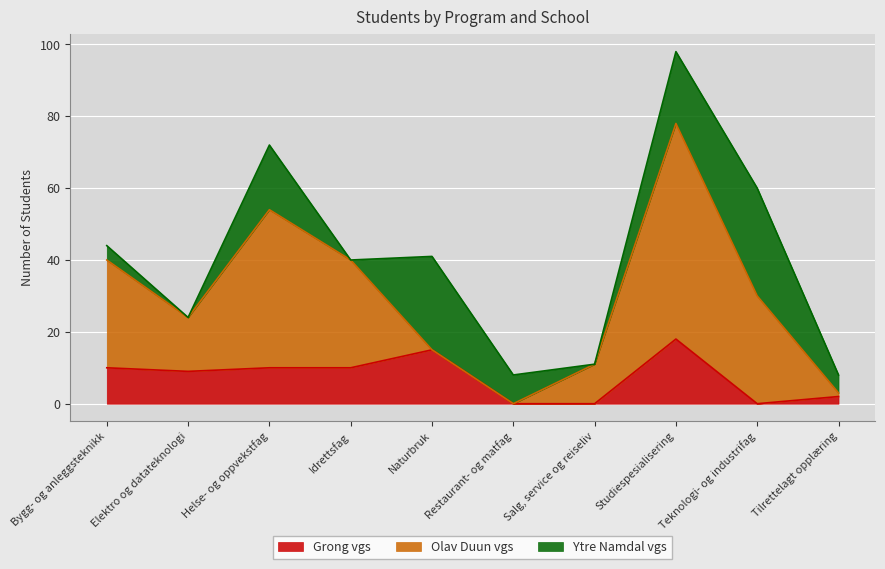

What is the maximum value for Olav Duun vgs?

60